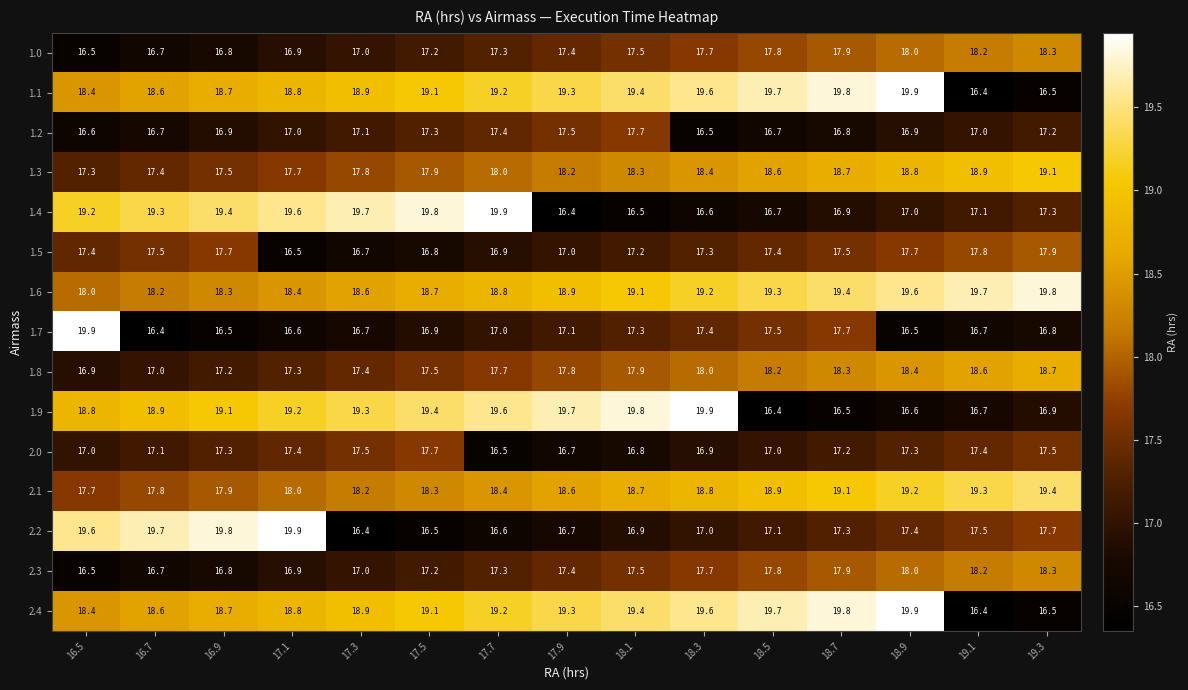

At which label is 2.3 closest to 17?

17.3